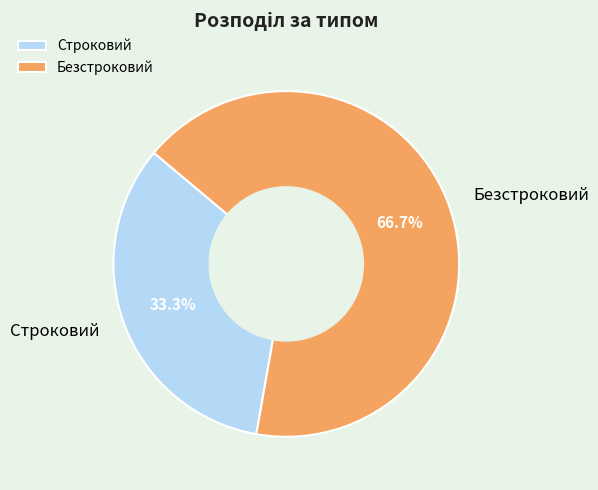

Is it true that Строковий is 33% of the pie?

True